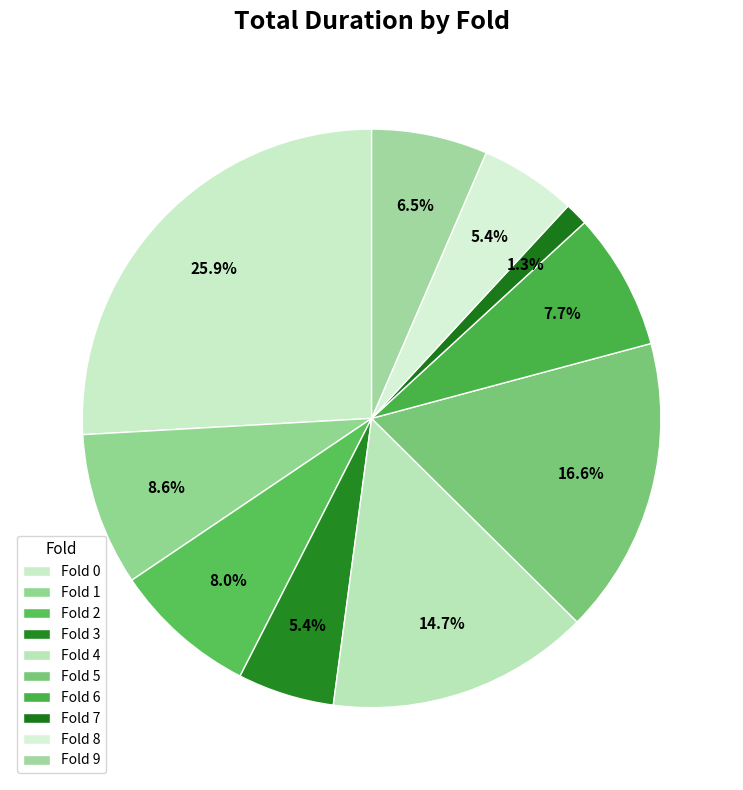

Count the number of slices in the pie.

10